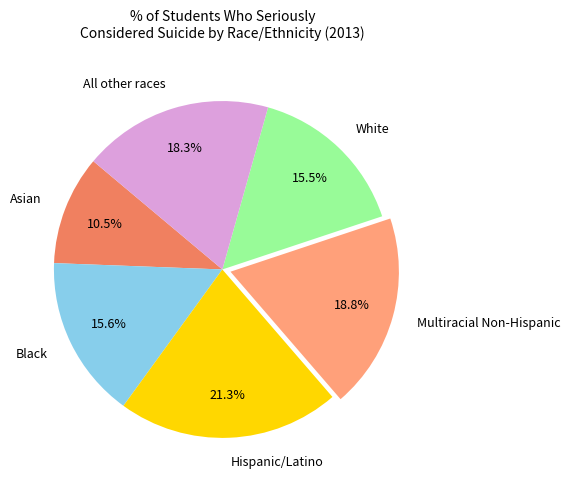

Which slice is the largest?

Hispanic/Latino